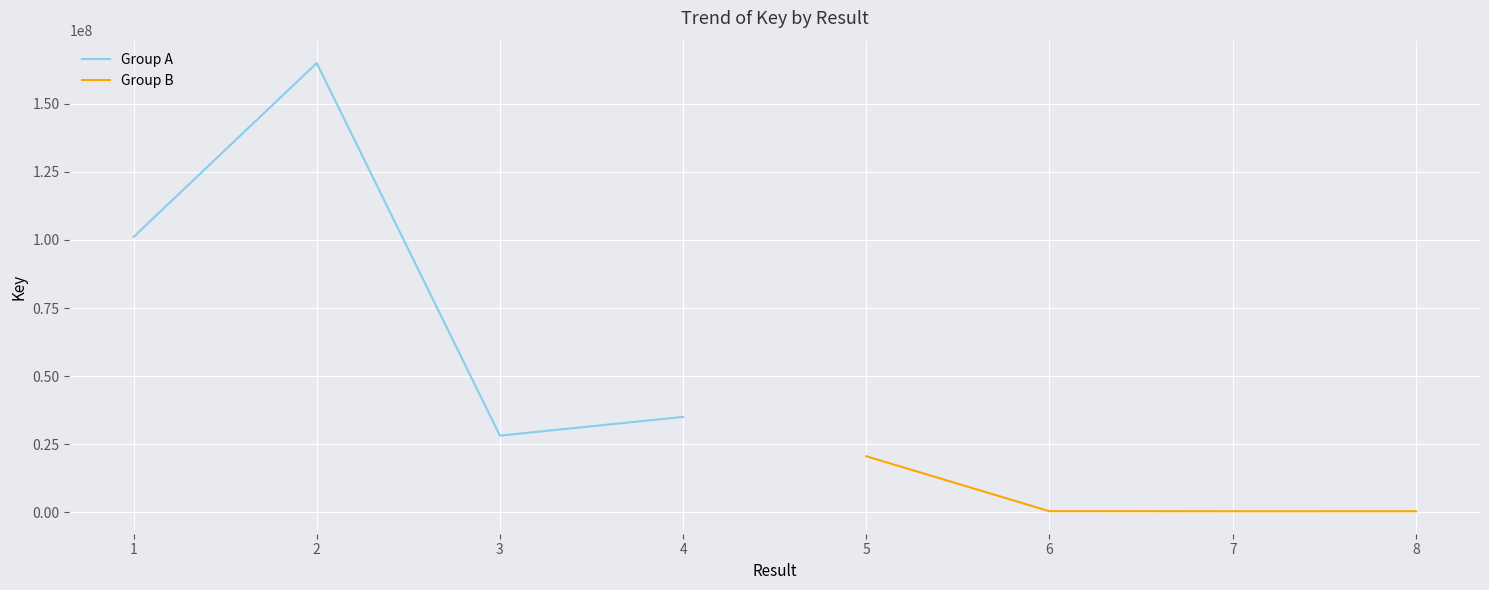

True or false: Group A and Group B cross at least once.

False